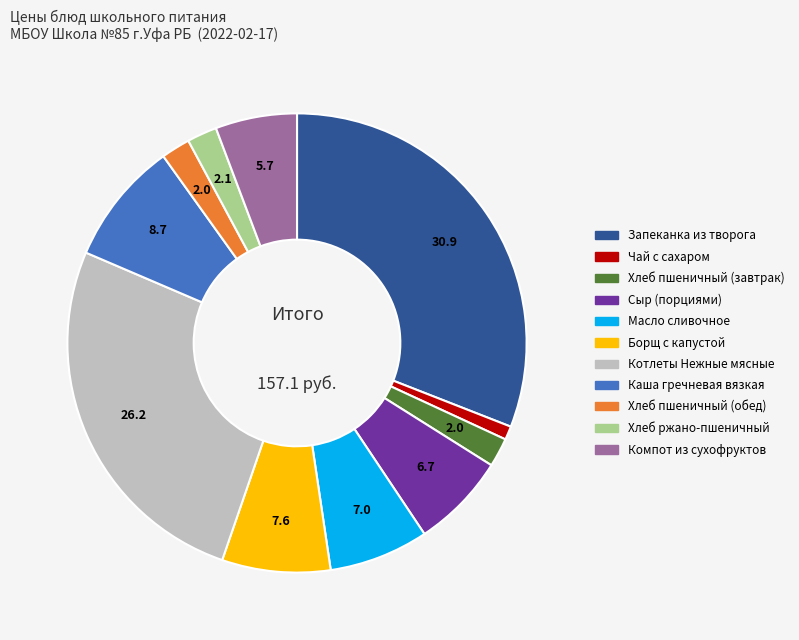

What is the ratio of the value at Каша гречневая вязкая to the value at Хлеб ржано-пшеничный?

4.1